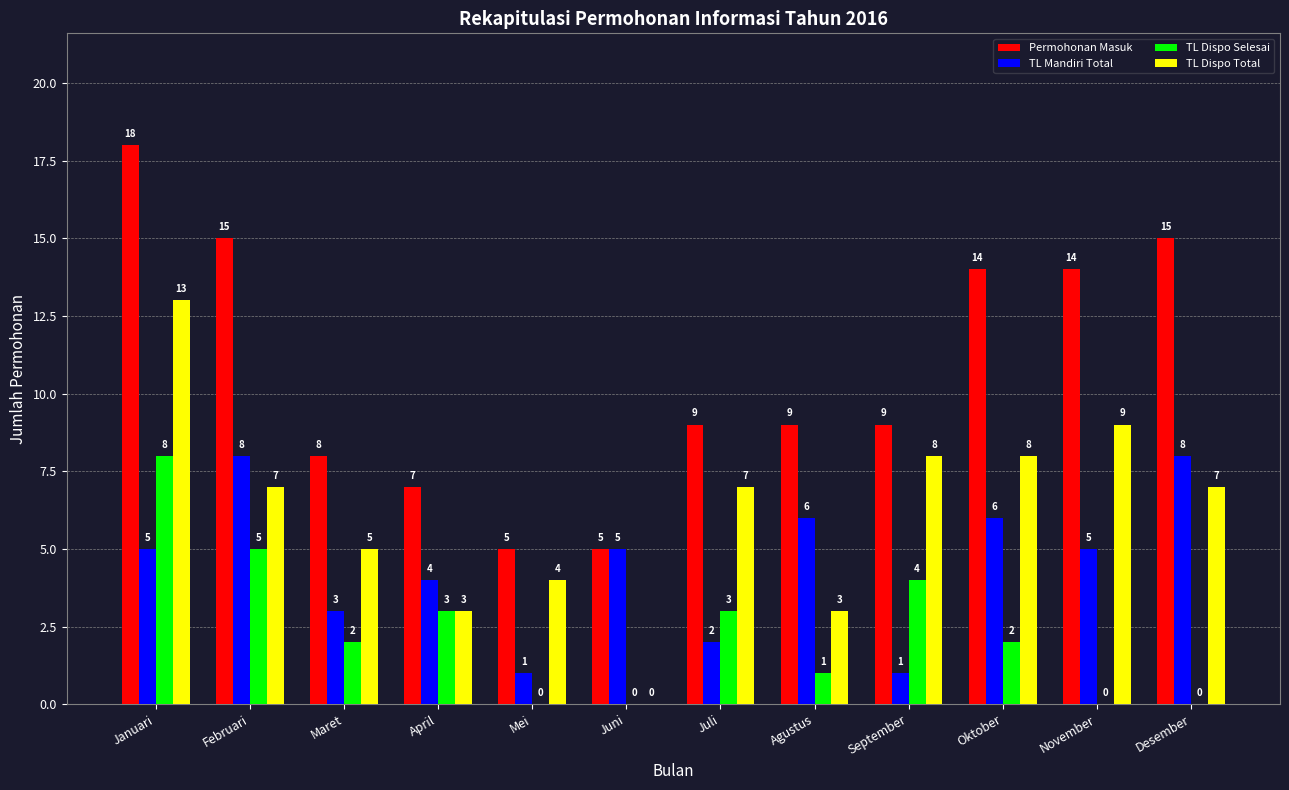

The TL Dispo Total series shows 7 at Desember. True or false?

True